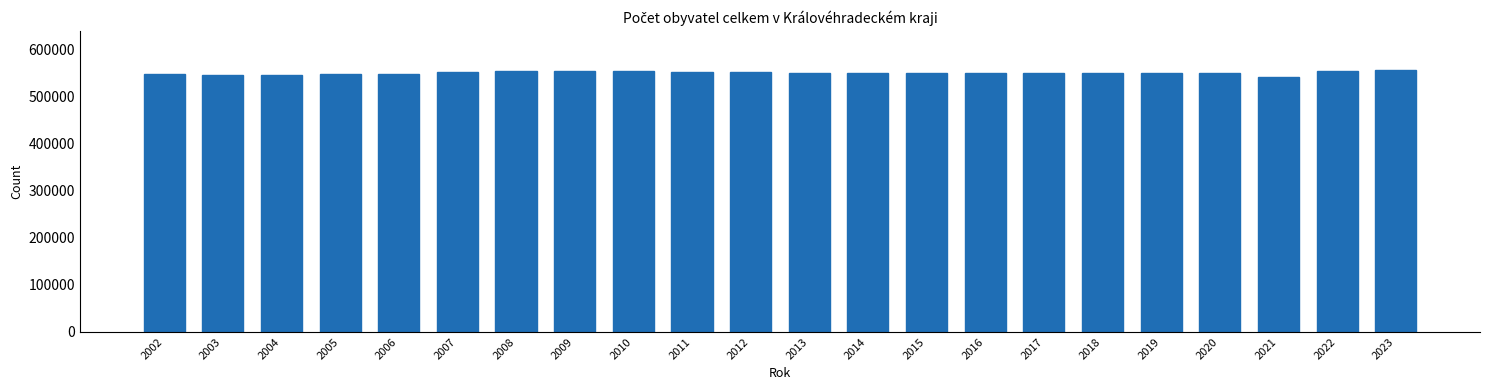

What is the greatest value displayed?

556949